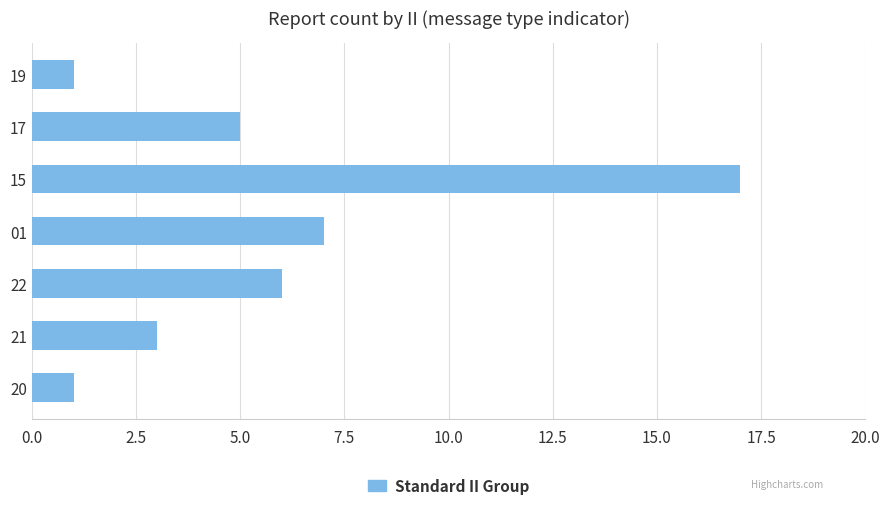

Which category has the highest value across all series?

15